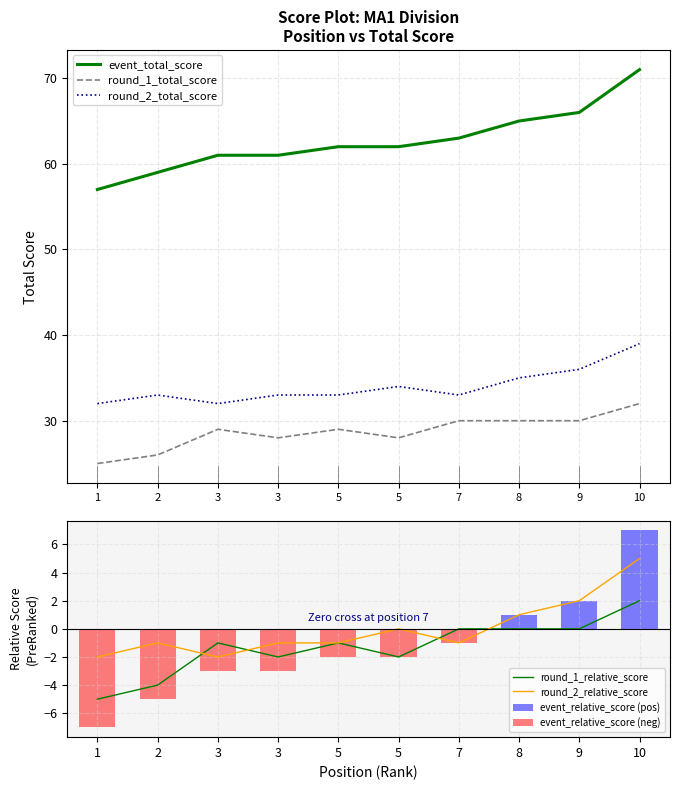

Which series changed the most between 3 and 10?

event_total_score